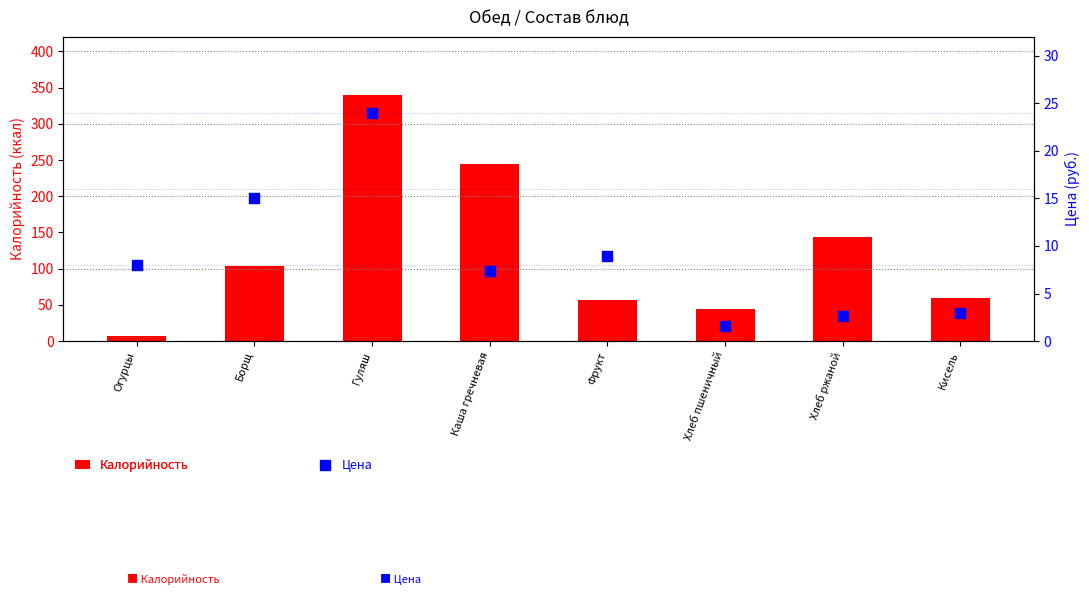

Which series contains the lowest Y value?

Цена